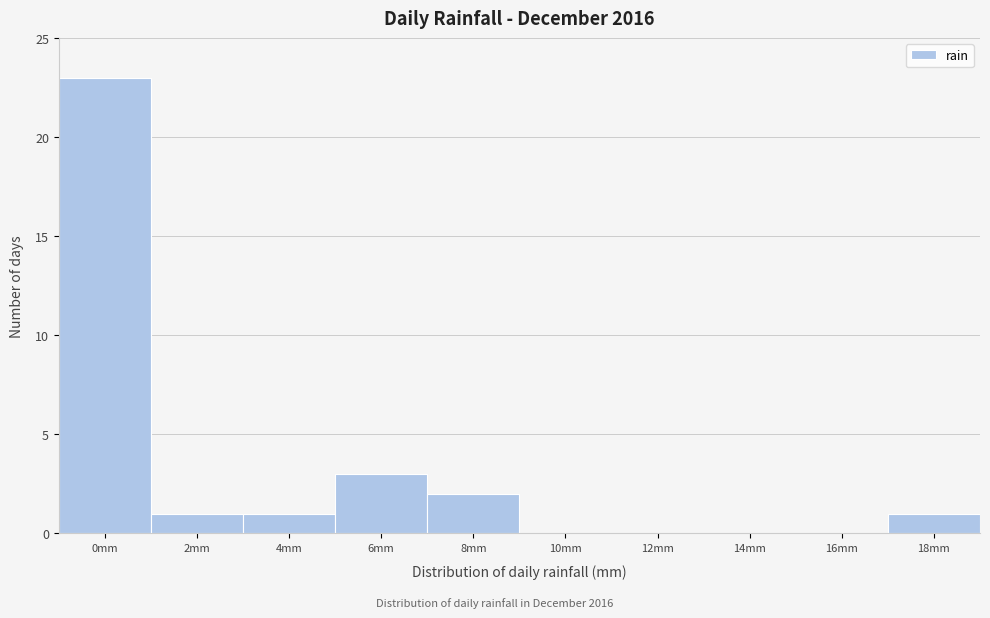

Reading left to right, what are all the values shown in this chart?

0mm=23	2mm=1	4mm=1	6mm=3	8mm=2	10mm=0	12mm=0	14mm=0	16mm=0	18mm=1